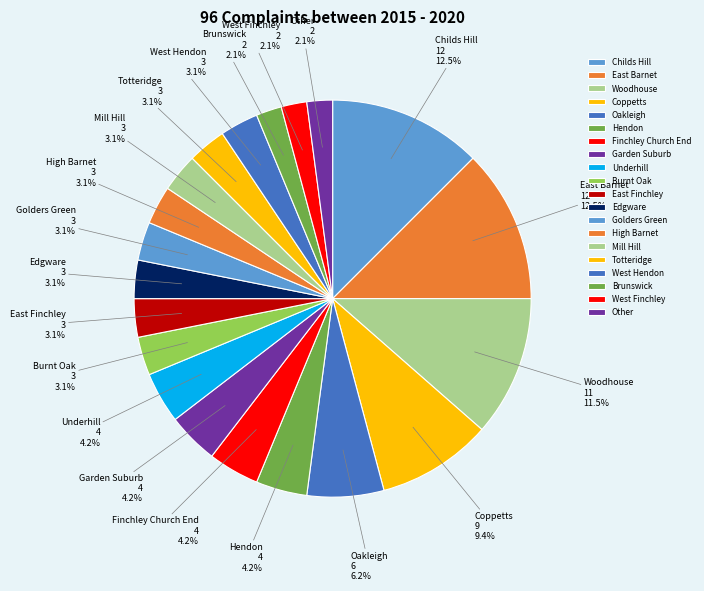

Combined, do High Barnet and Coppetts account for over 50%?

No